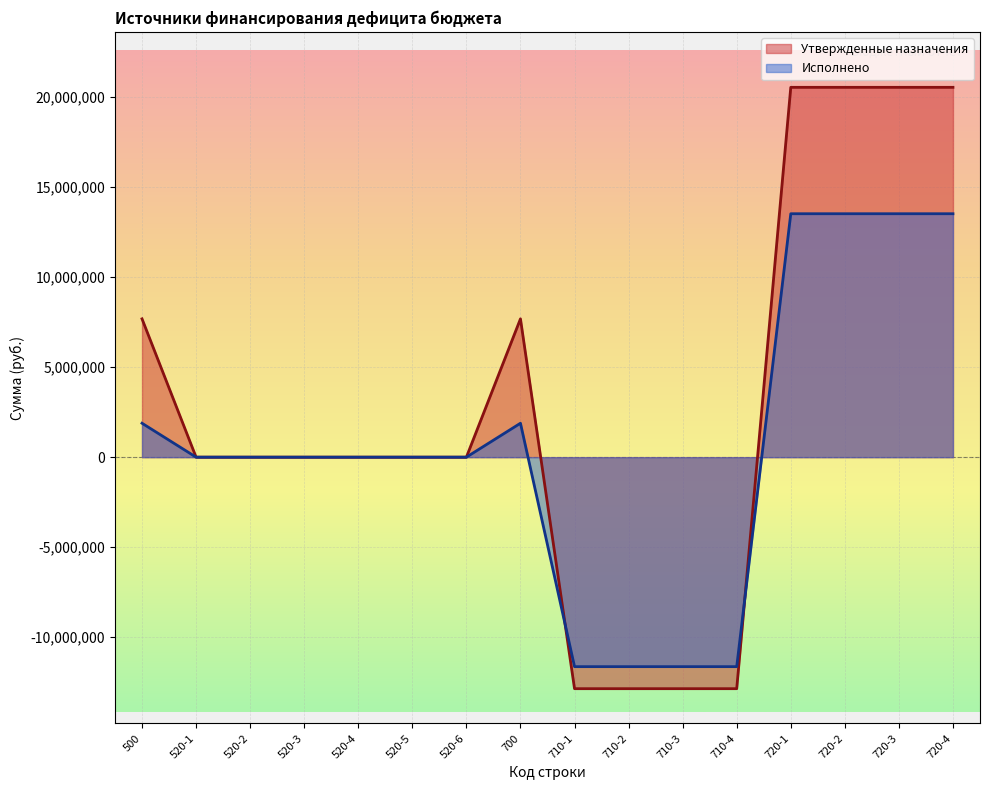

What is the approximate value of Исполнено at 720-4?

13527156.2